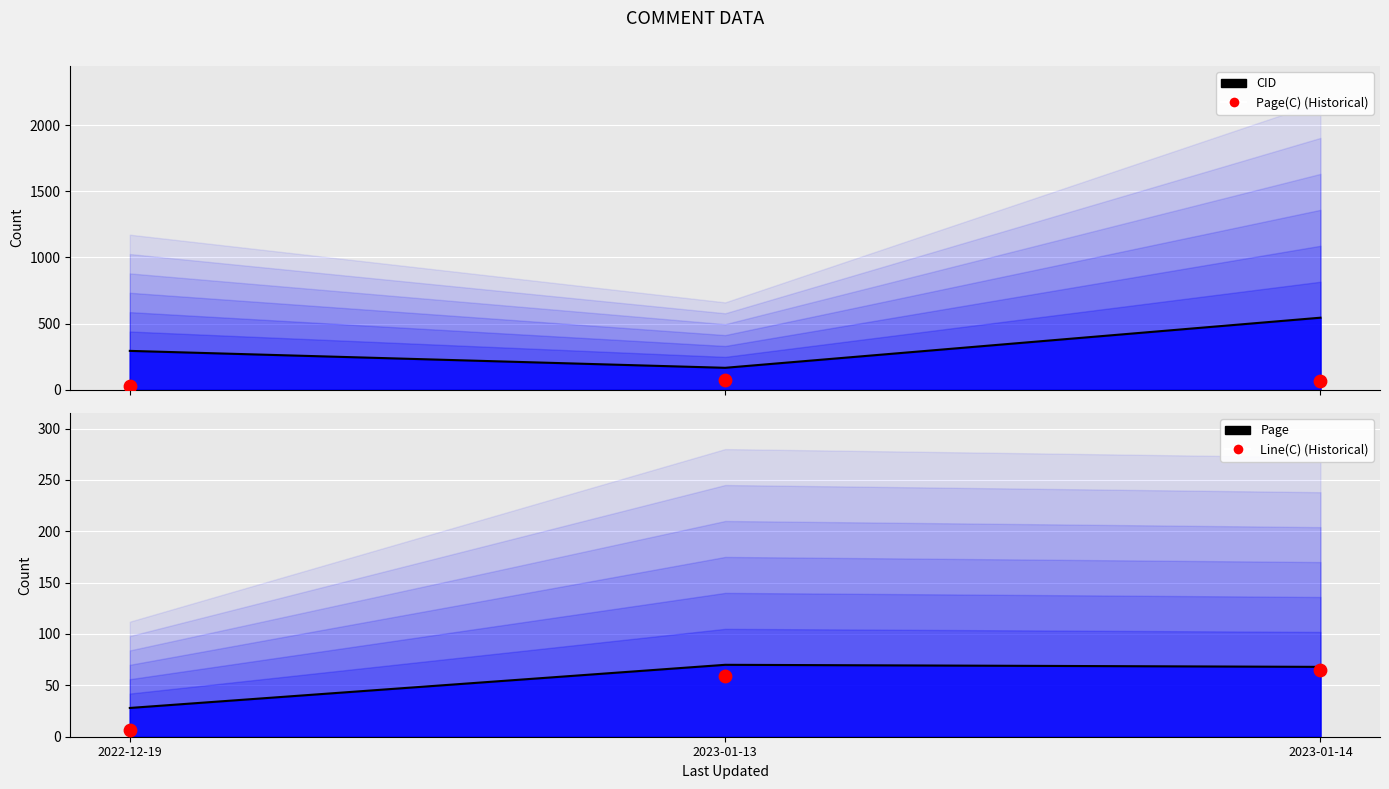

Which series has the largest total across all categories?

CID Line